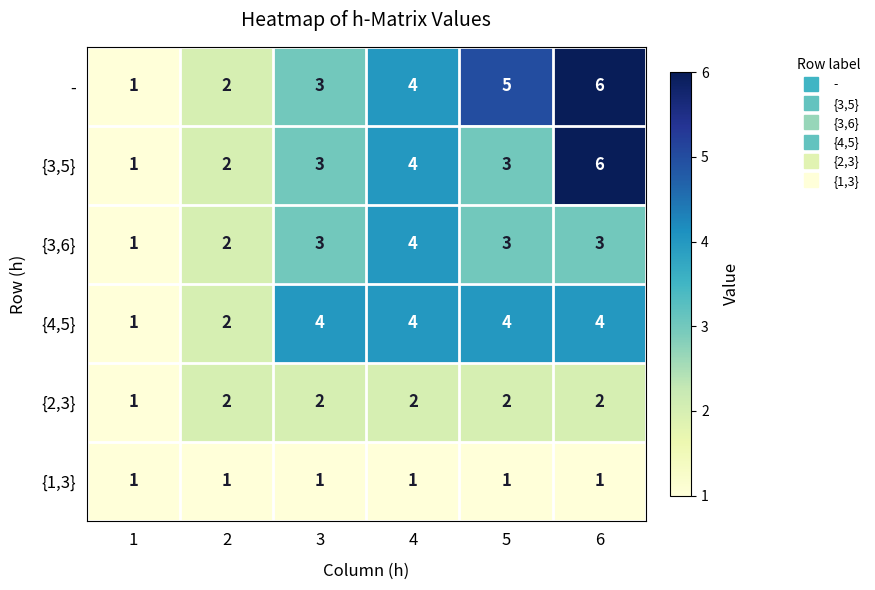

What is the total value across all series at 5?

18